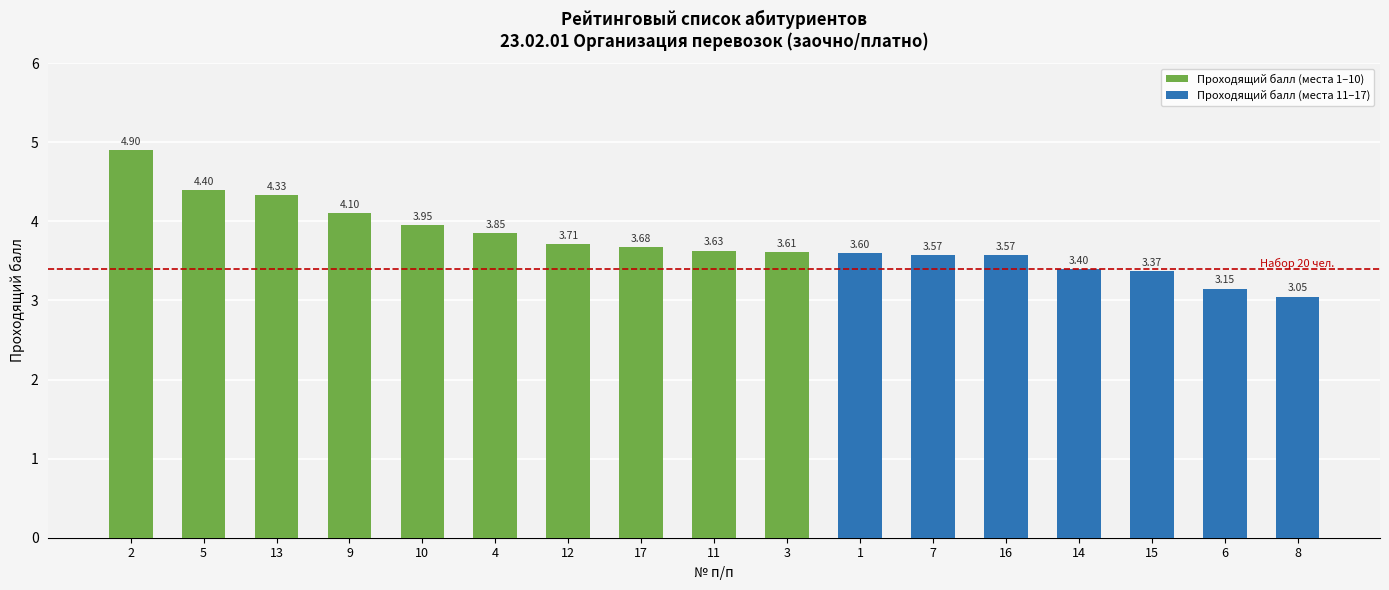

What is the difference between the maximum and minimum values?

1.9